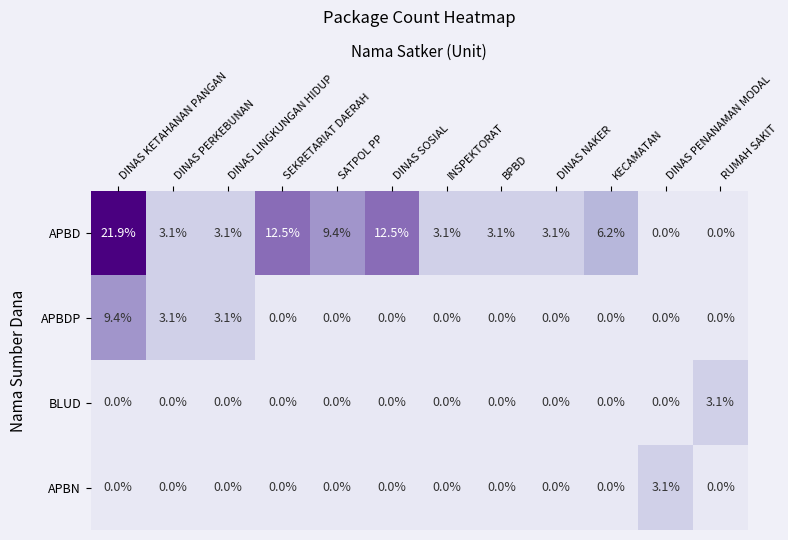

Which series has the widest spread of values?

APBD